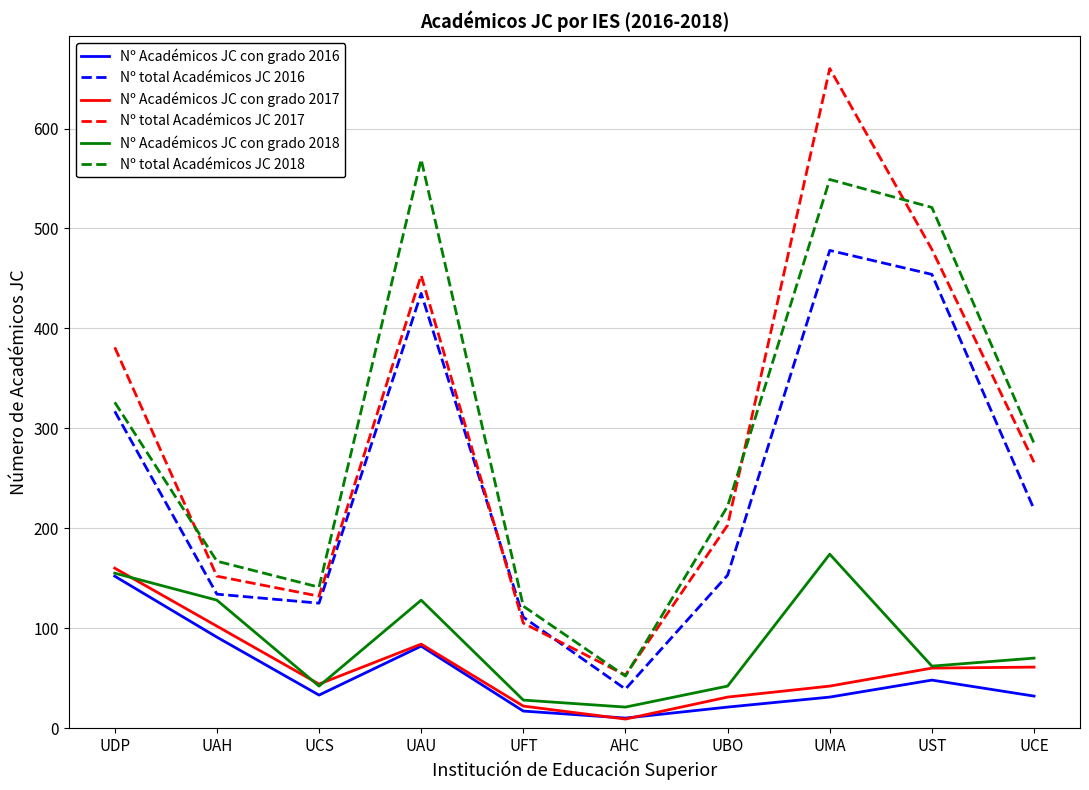

What is the maximum value shown in the chart?

660